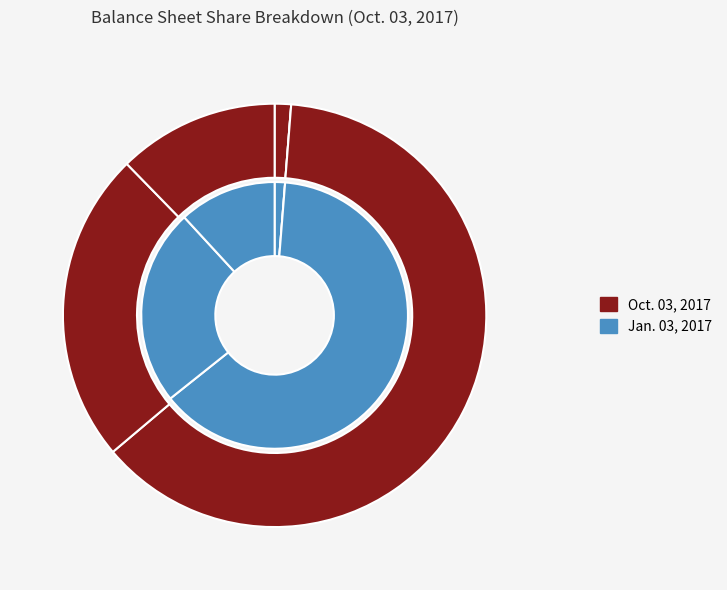

Which slice represents more than half of the pie?

Common stock authorized